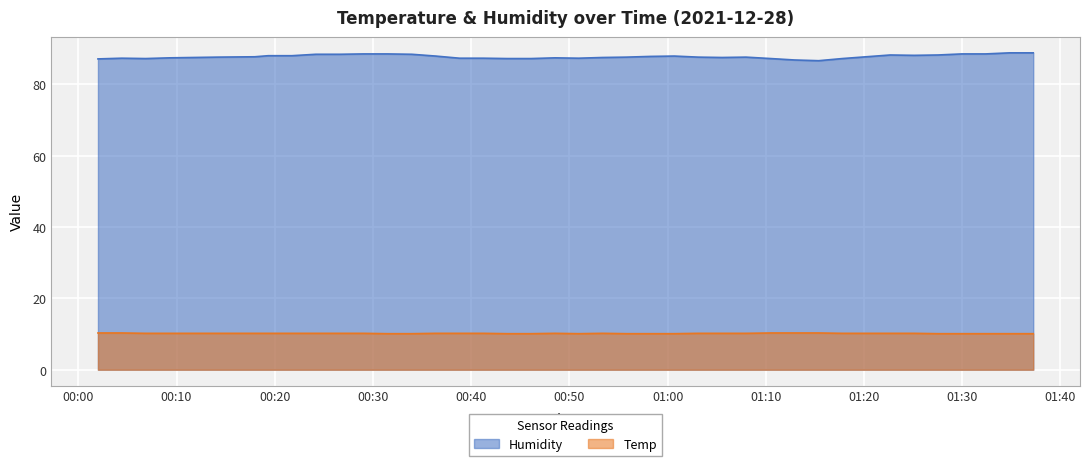

What is the highest value of the Humidity series?

88.8